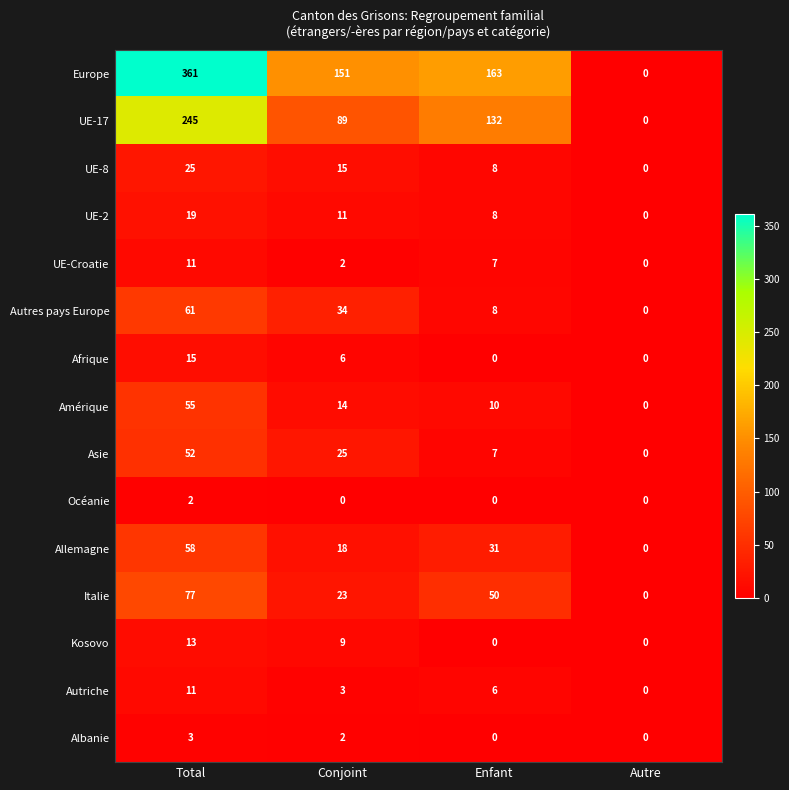

What is the approximate value of Albanie at Total?

3